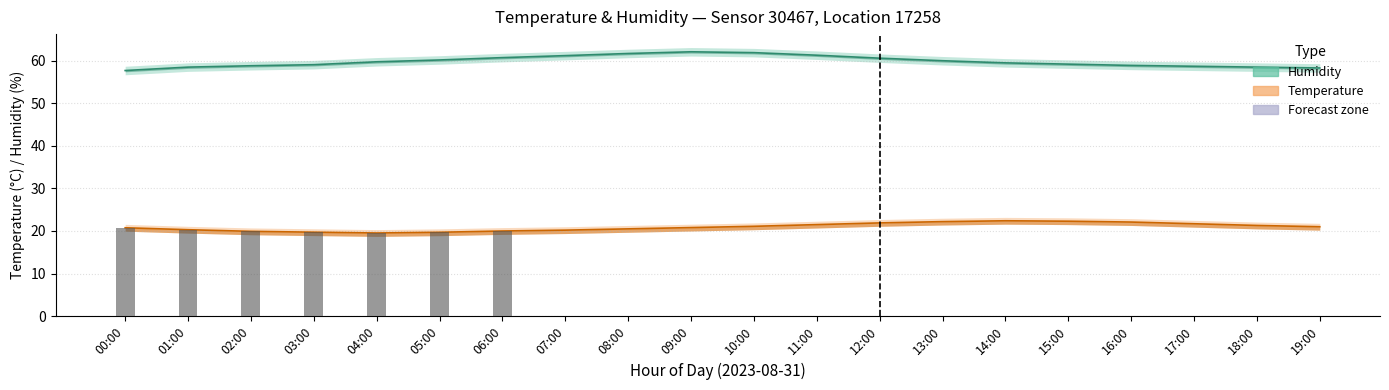

What is the label of the 11th bar from the right?

09:00